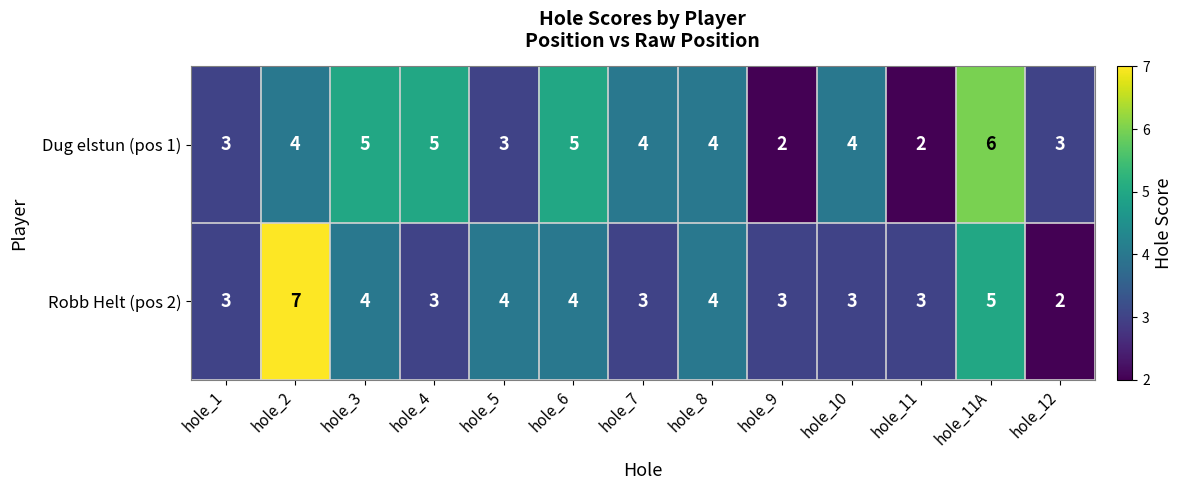

What is the spread (max minus min) of values at hole_3?

1